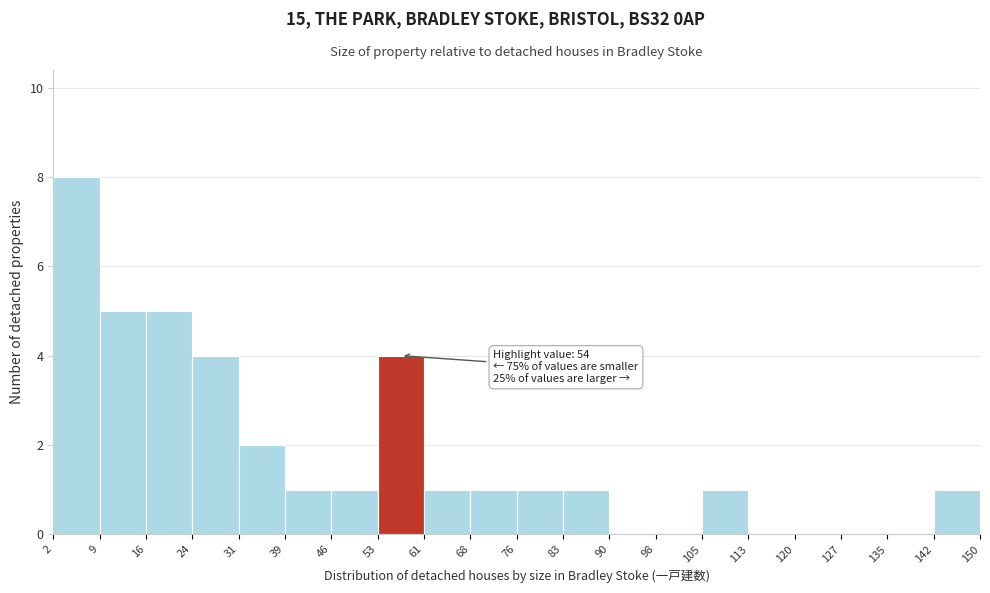

Over which range of the x-axis is the bar tallest?

2 to 9